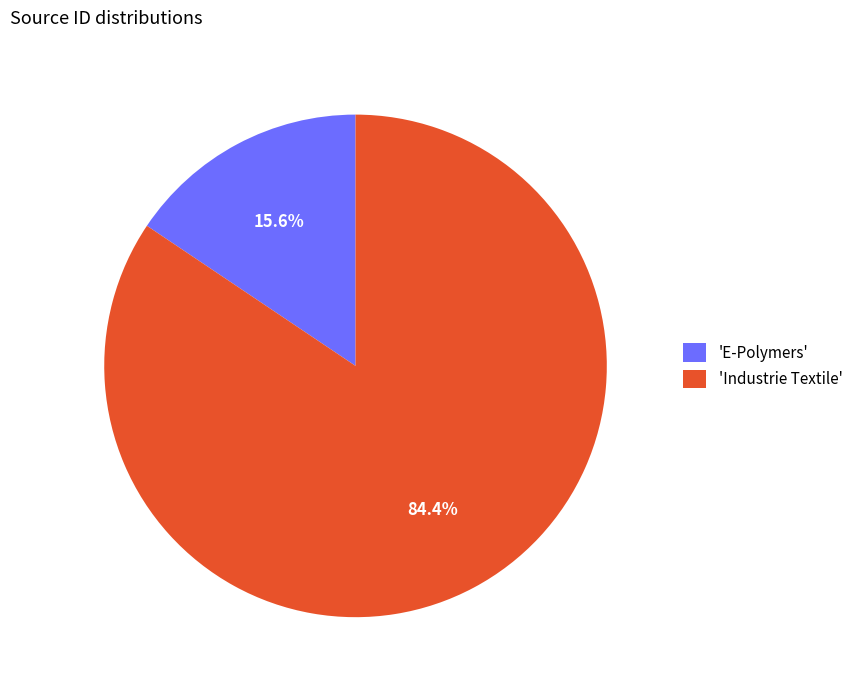

Rank the categories by value from highest to lowest.

'Industrie Textile', 'E-Polymers'